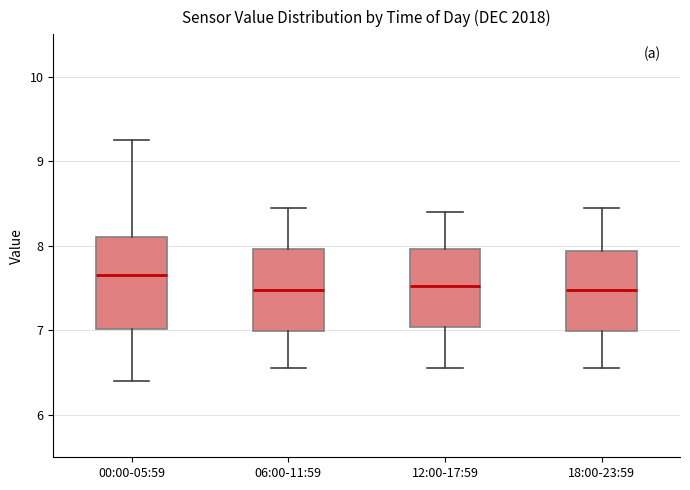

Reading left to right, read every box against the y-axis: the position of its median line, the range the box covers, and the ends of its whiskers. The values are not printed on the chart, so give them approximately, as read against the axis.

00:00-05:59: median 7.7, box 7.0 to 8.1, whiskers 6.4 to 9.3
06:00-11:59: median 7.5, box 7.0 to 8.0, whiskers 6.6 to 8.5
12:00-17:59: median 7.5, box 7.0 to 8.0, whiskers 6.6 to 8.4
18:00-23:59: median 7.5, box 7.0 to 7.9, whiskers 6.6 to 8.5